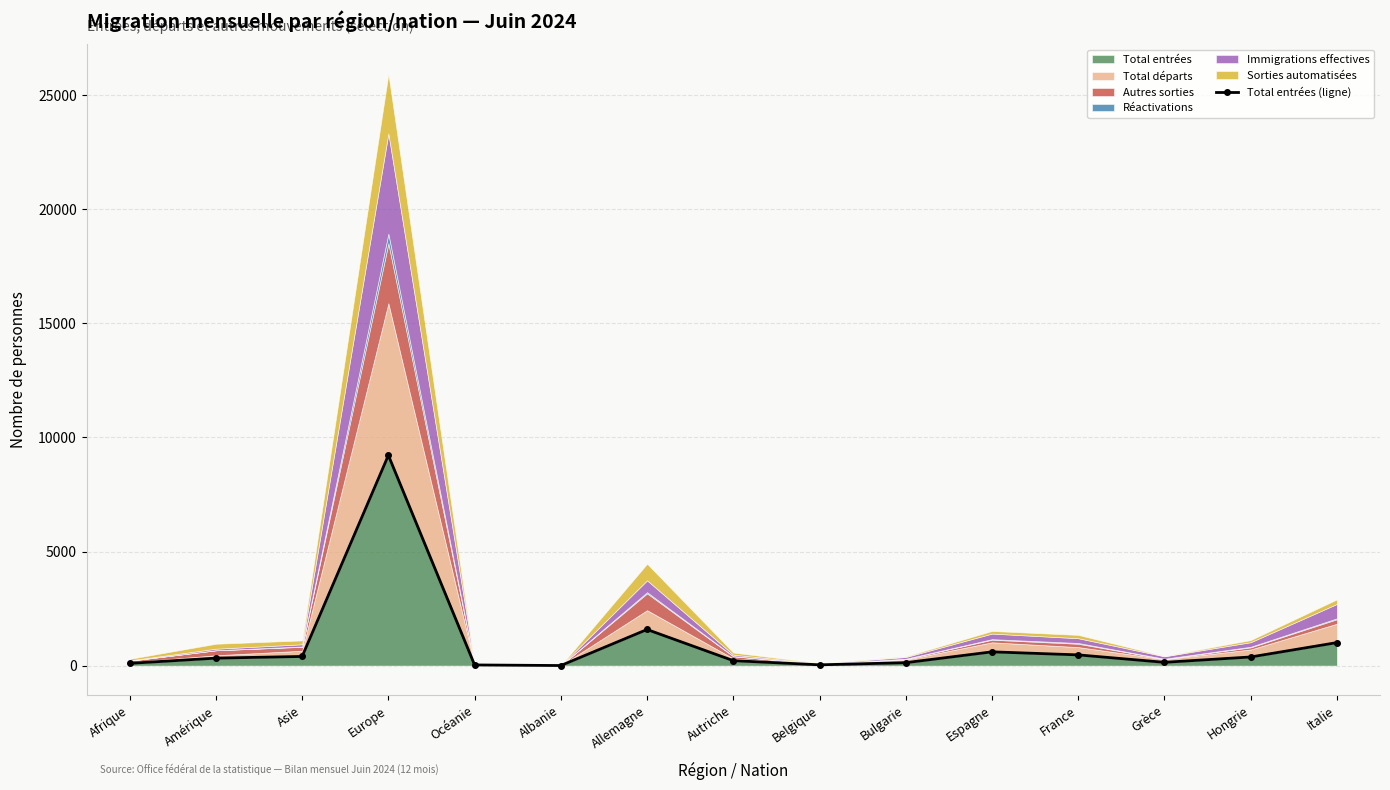

How many values are below 327?

7